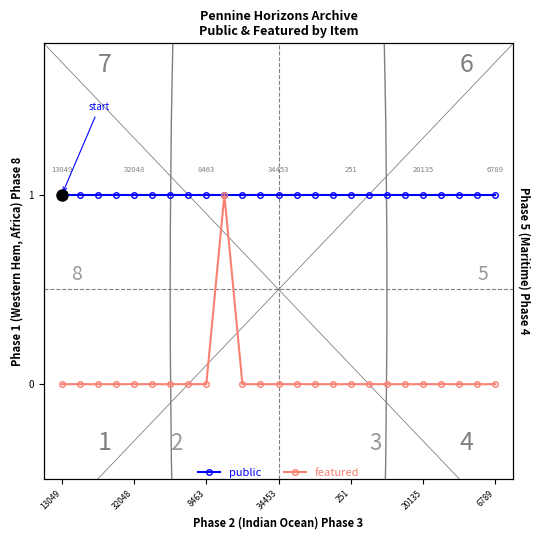

What is the sum of all public values?

25